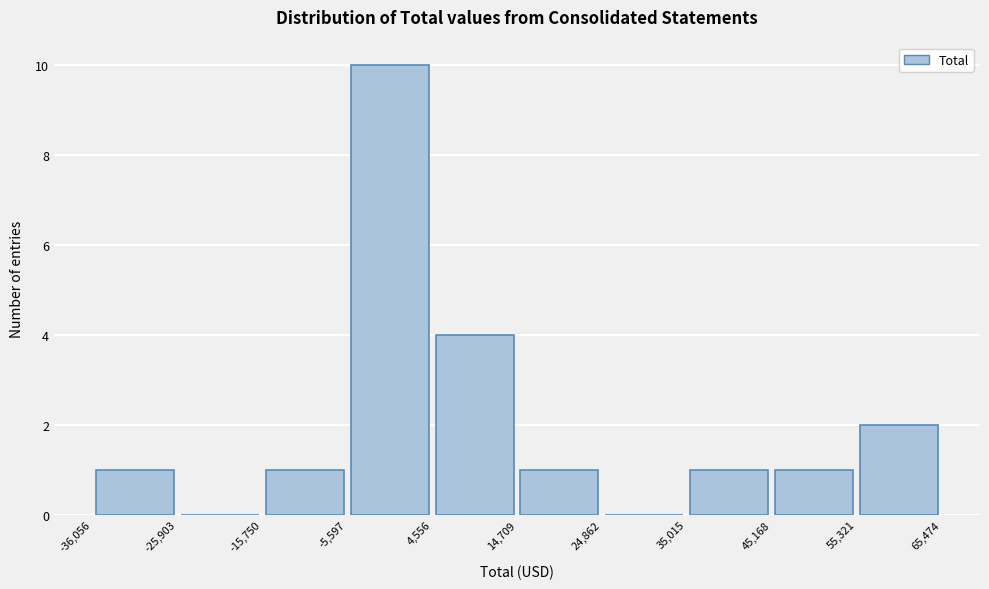

What is the height of the bar covering 55,321 to 65,474 on the x-axis? The values are not printed on the chart, so give them approximately, as read against the axis.

2